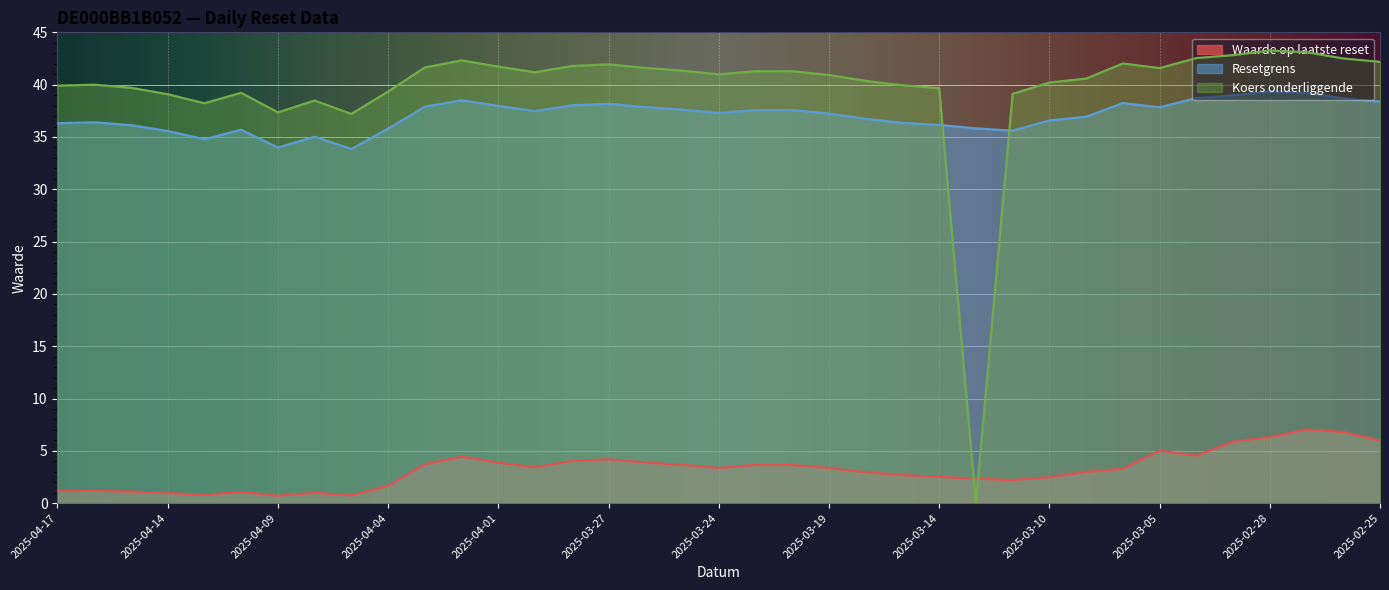

What is the sum of all Koers onderliggende values?

1466.3